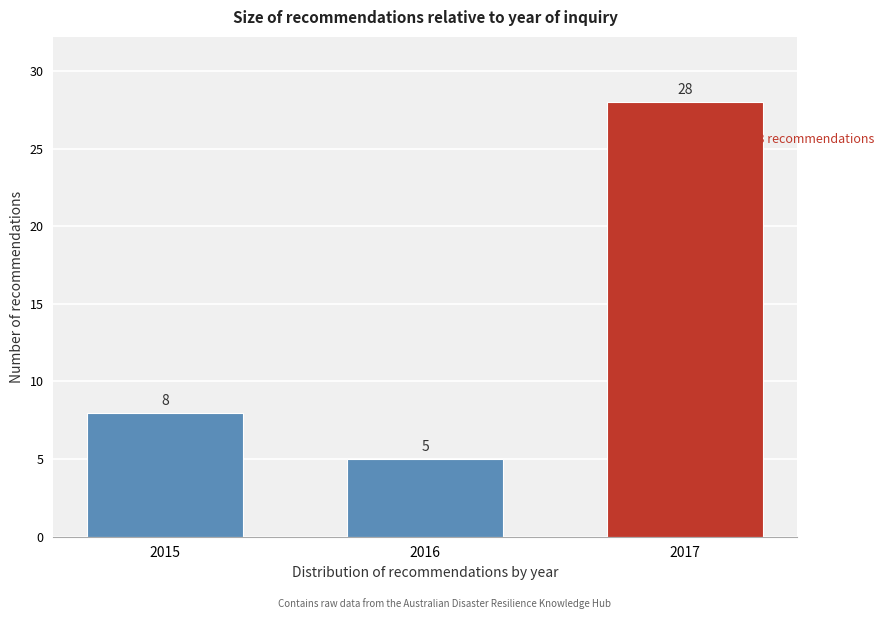

Reading right to left, extract all data points from this chart.

2017=28	2016=5	2015=8